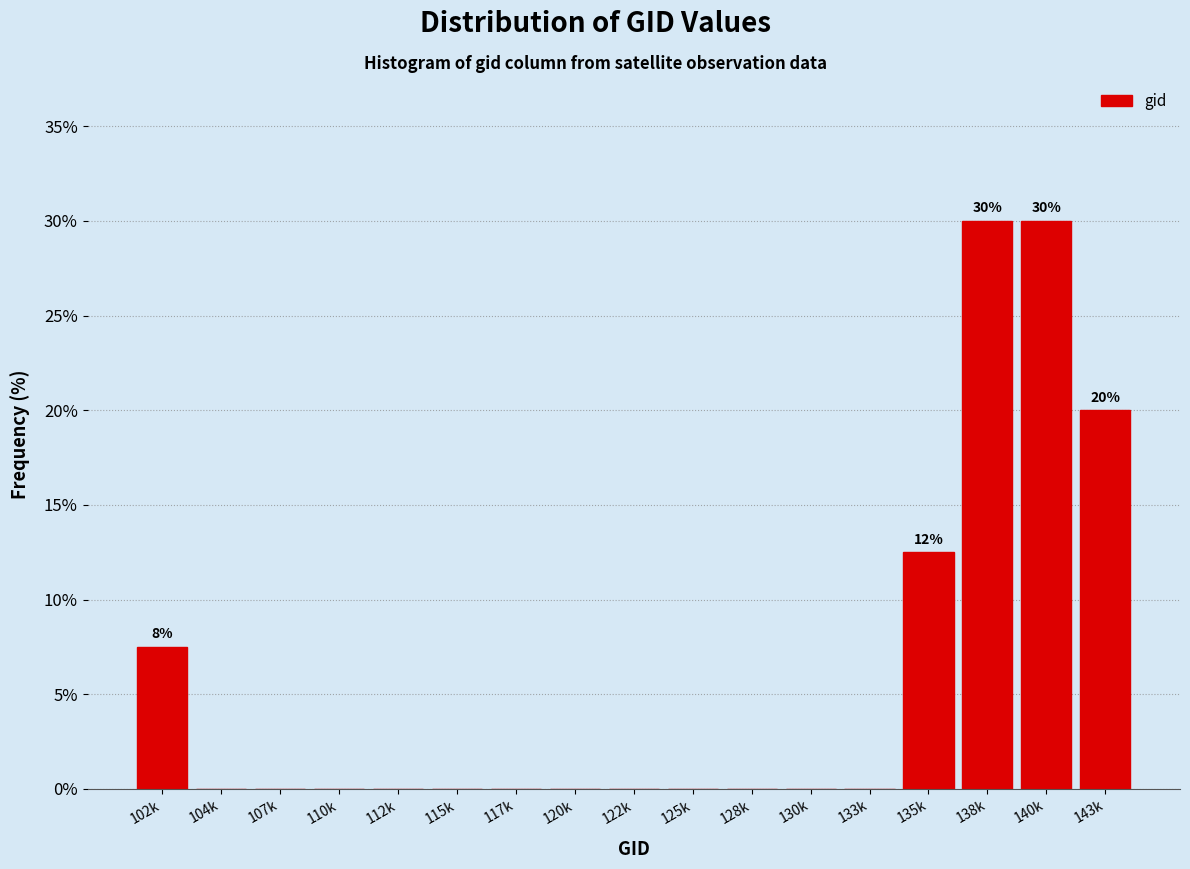

Reading left to right, list all the values displayed in this chart.

102k=7.5	104k=0.0	107k=0.0	110k=0.0	112k=0.0	115k=0.0	117k=0.0	120k=0.0	122k=0.0	125k=0.0	128k=0.0	130k=0.0	133k=0.0	135k=12.5	138k=30.0	140k=30.0	143k=20.0